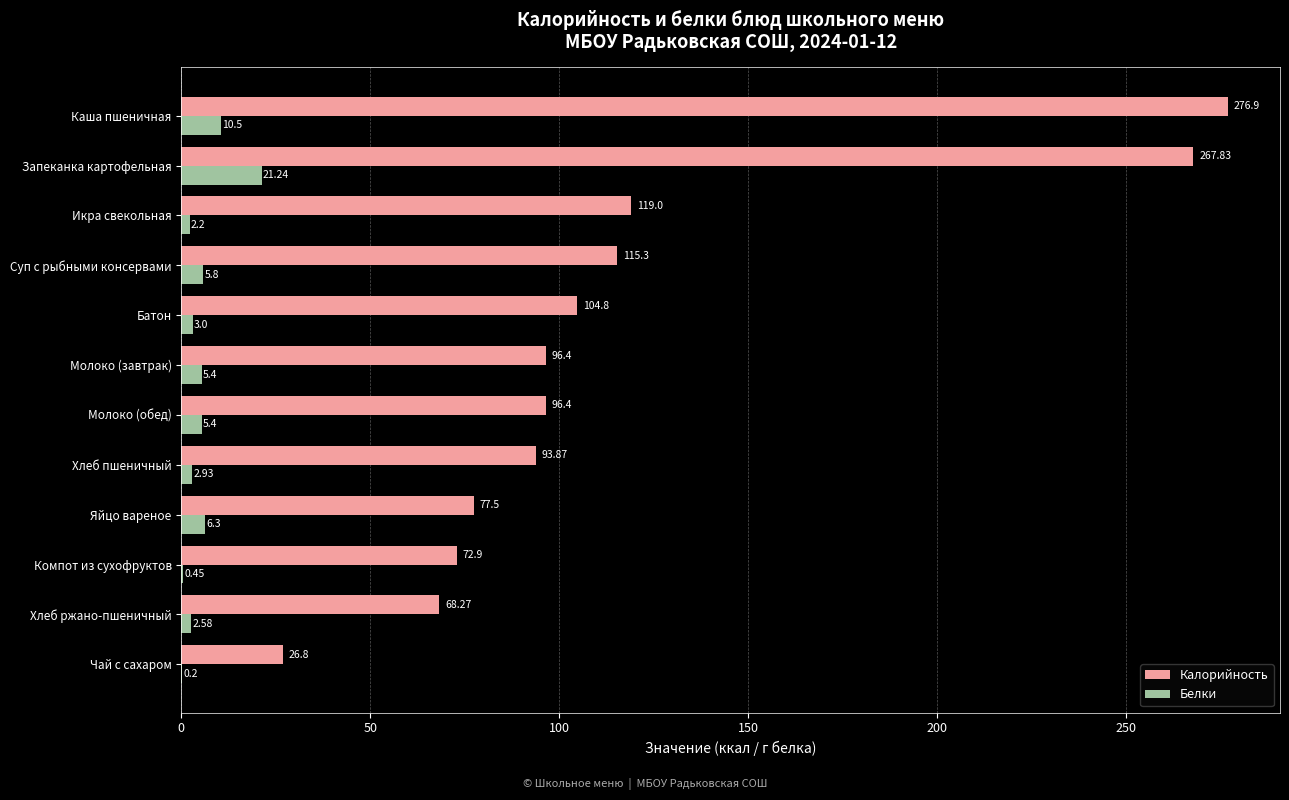

Where is Калорийность nearest to the value 151?

Икра свекольная